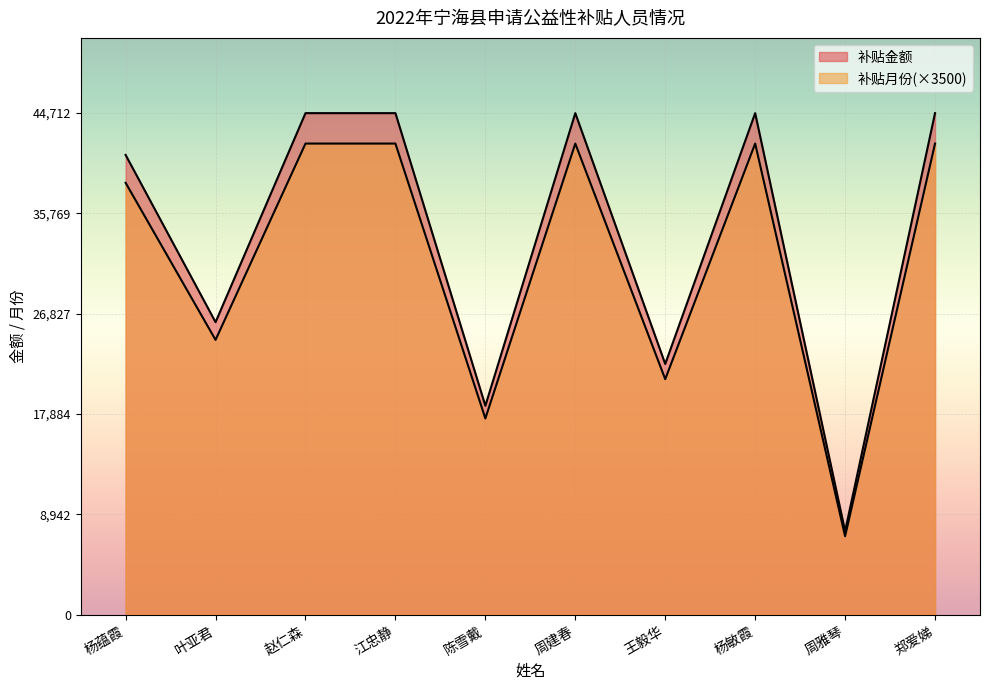

True or false: 补贴金额 and 补贴月份 cross at least once.

False